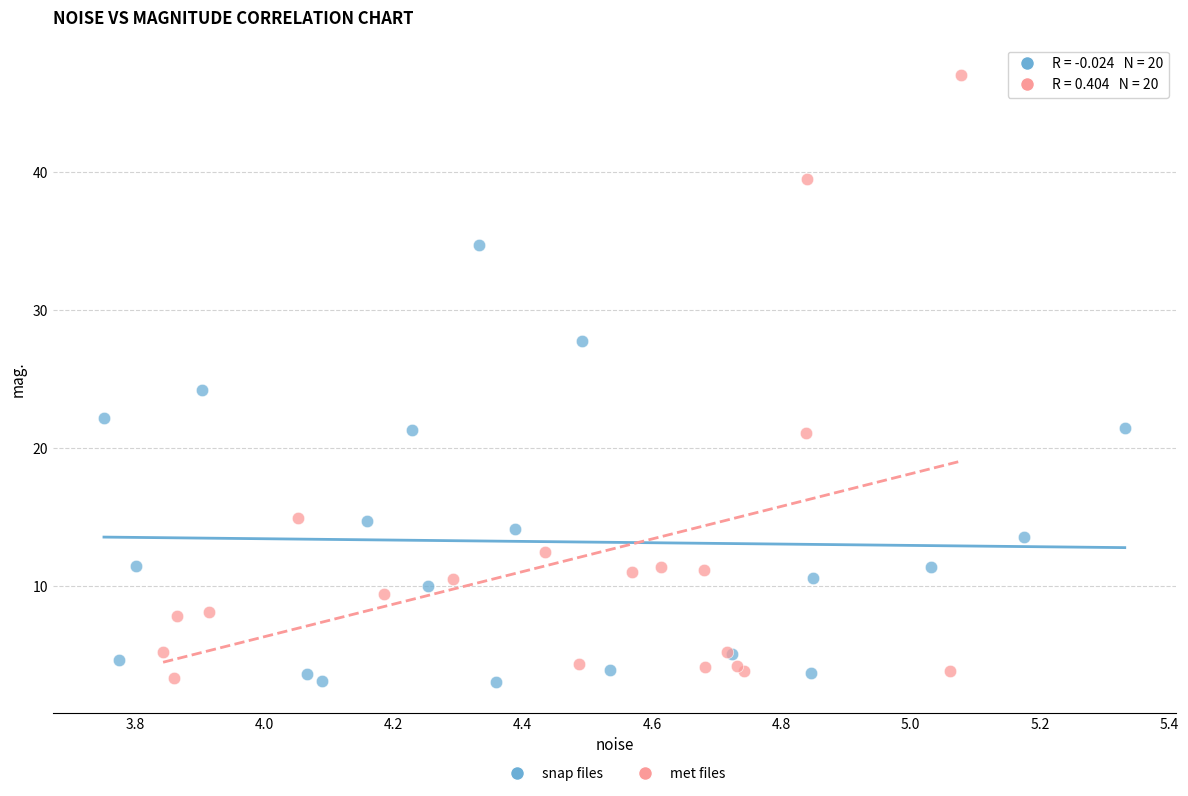

What are all the series names shown in the legend?

snap files, met files